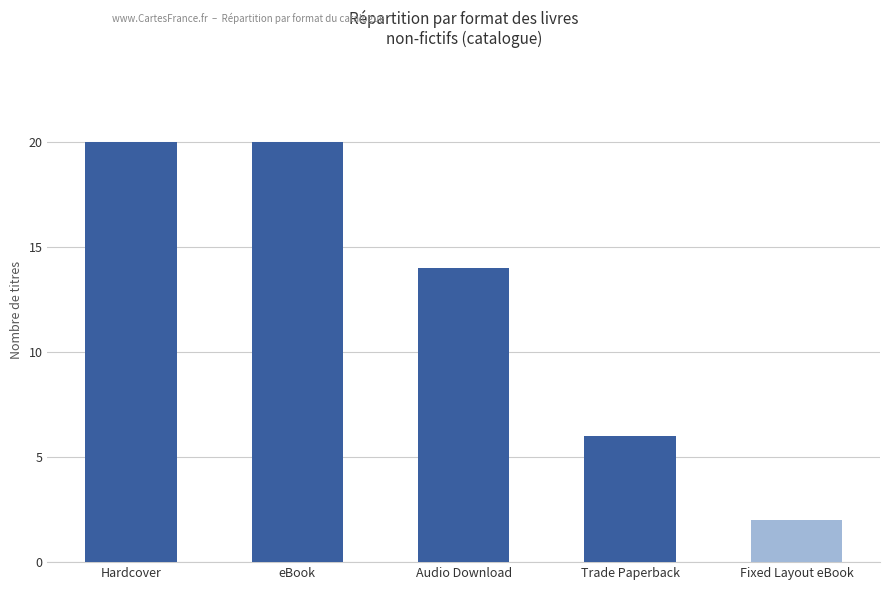

What is the value of the 3rd bar from the left?

14